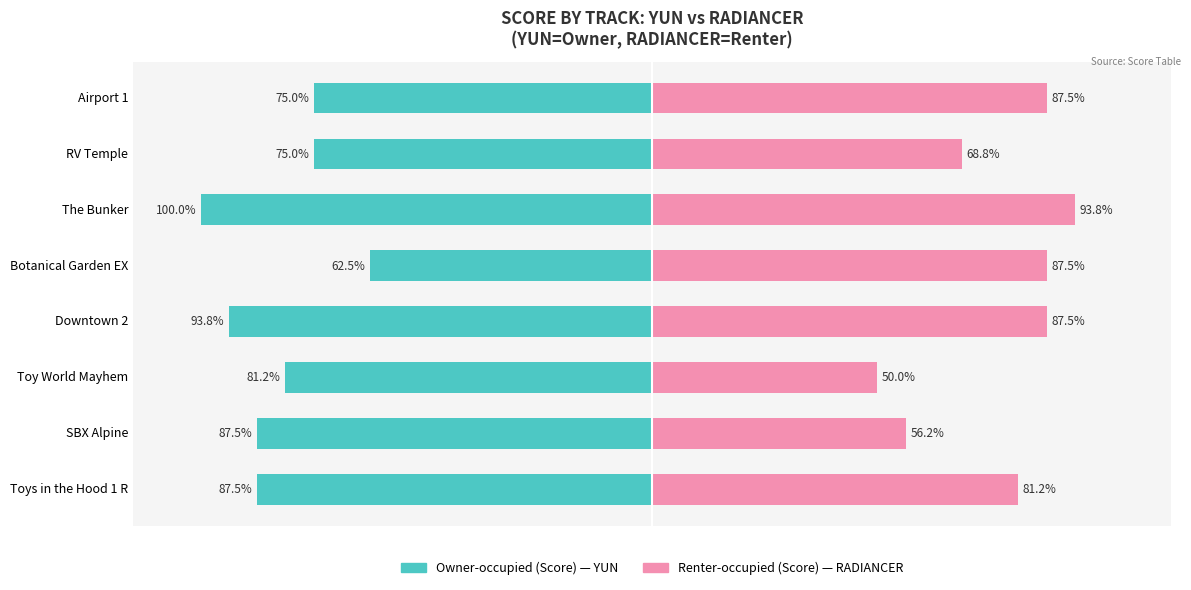

True or false: Owner-occupied (Score) has a value of -93.8 at Downtown 2.

True